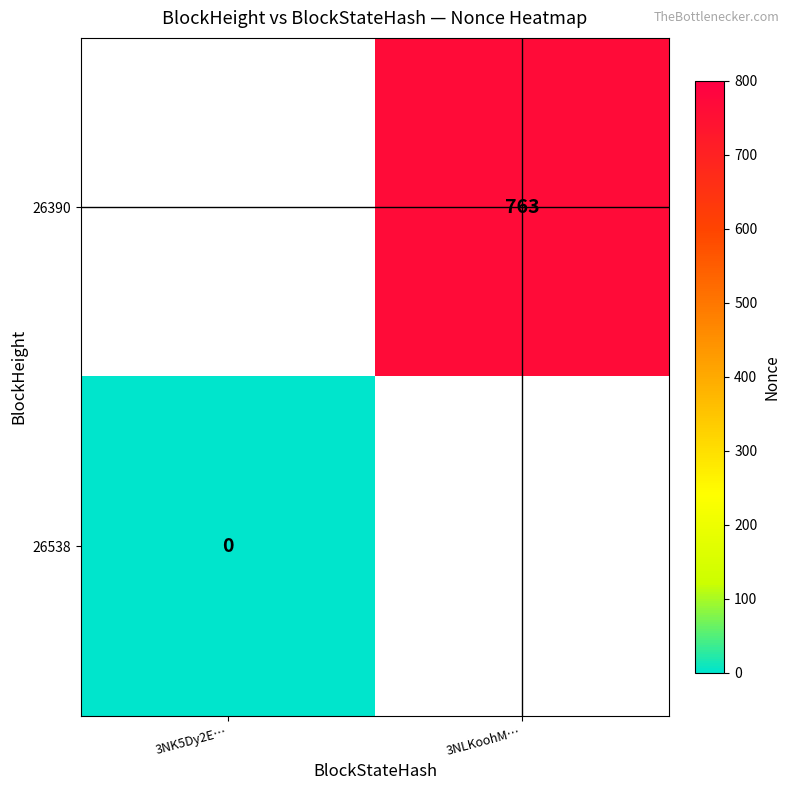

True or false: 26390 has a value of 454.9 at 3NLKoohM….

False